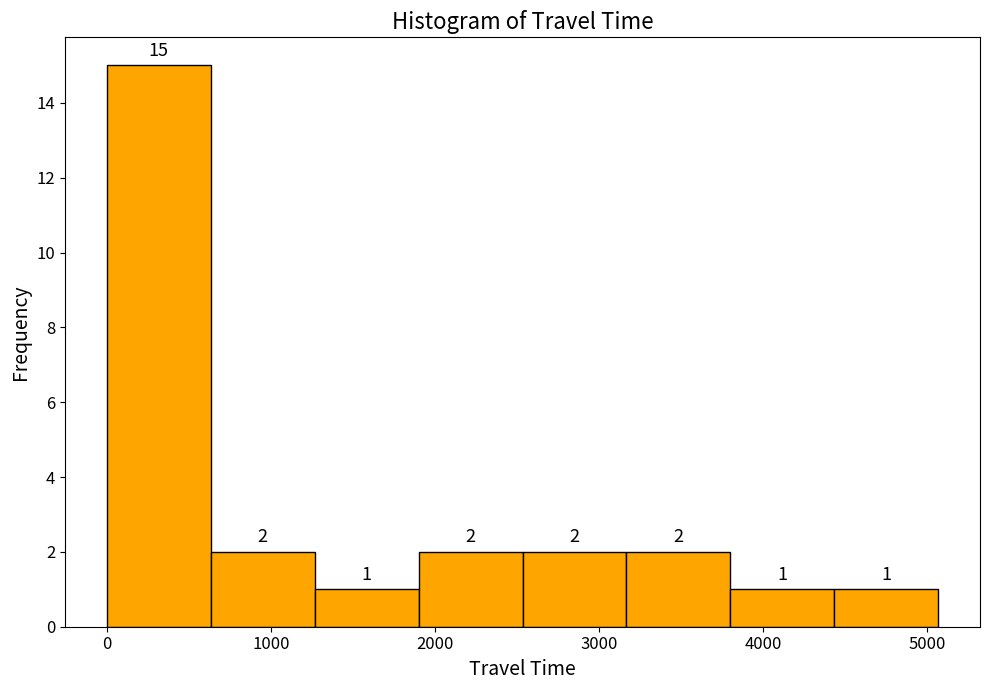

Reading left to right, transcribe this chart: for each bar, give the range it covers on the x-axis and its height. The bar edges are not printed on the chart, so give them approximately, as read against the axis.

0 to 600: 15
600 to 1300: 2
1300 to 1900: 1
1900 to 2500: 2
2500 to 3200: 2
3200 to 3800: 2
3800 to 4400: 1
4400 to 5100: 1